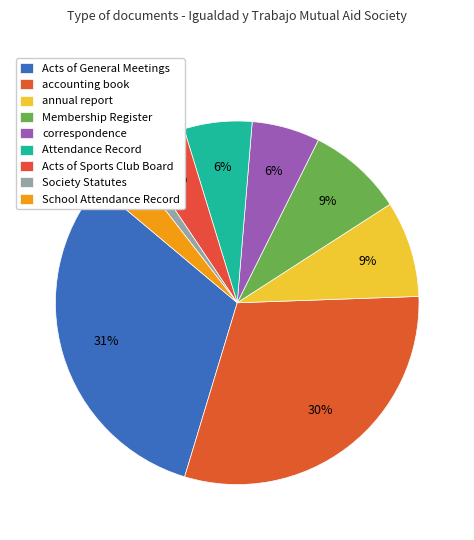

How many segments does this pie chart have?

9